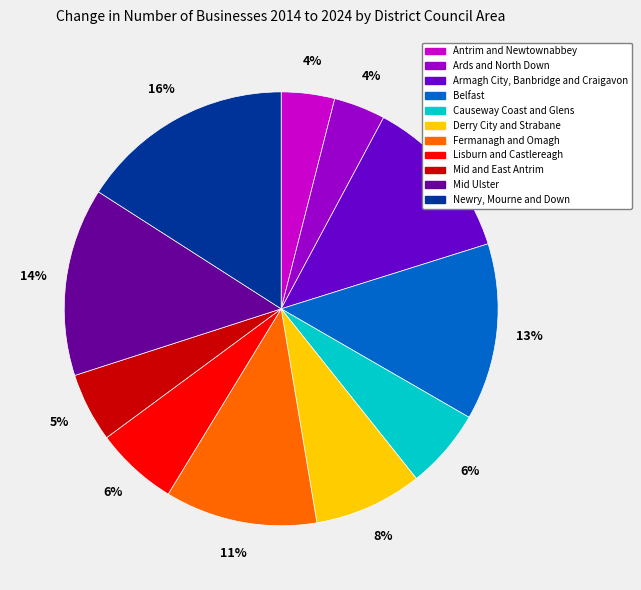

Do Derry City and Strabane and Causeway Coast and Glens together represent more than half of the pie?

No